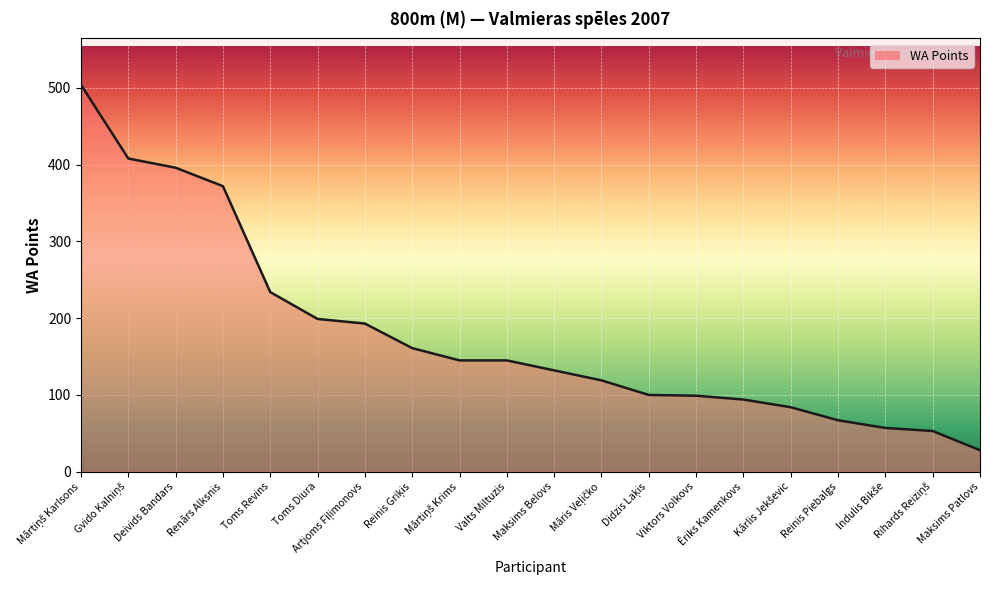

What is the change in value from Deivids Bandars to Maksims Patlovs?

-368